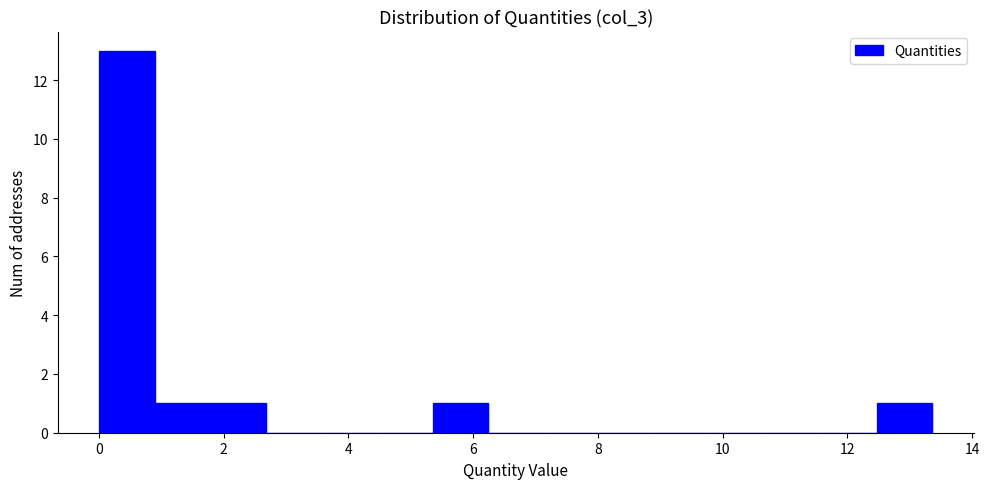

Over which range of the x-axis is the bar tallest?

0.0 to 1.0